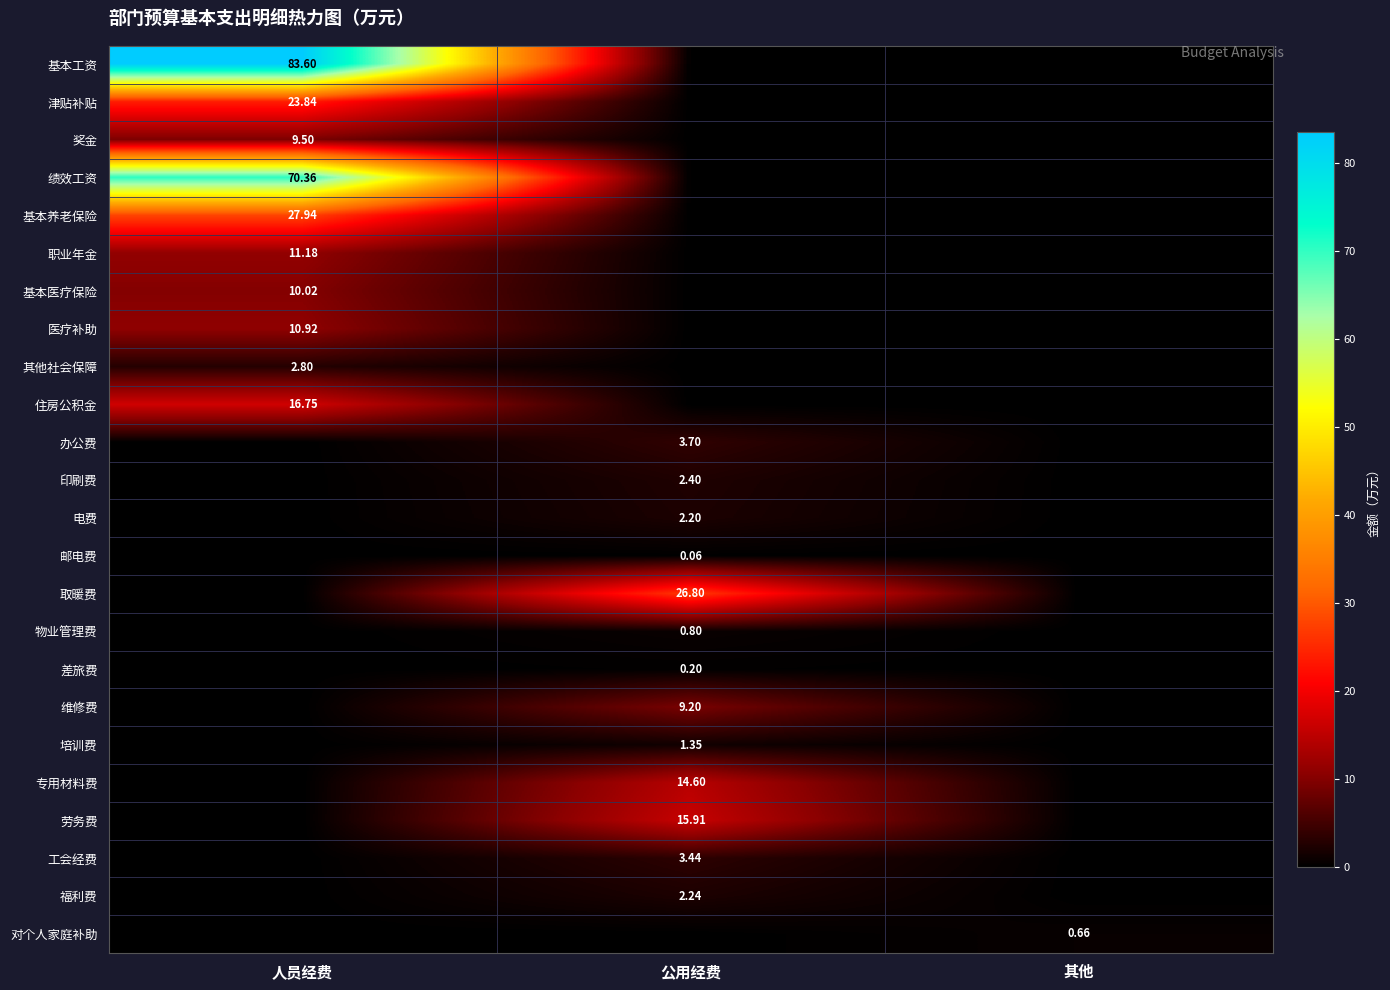

What is the sum of the 其他社会保障 values at 人员经费 and 其他?

2.8